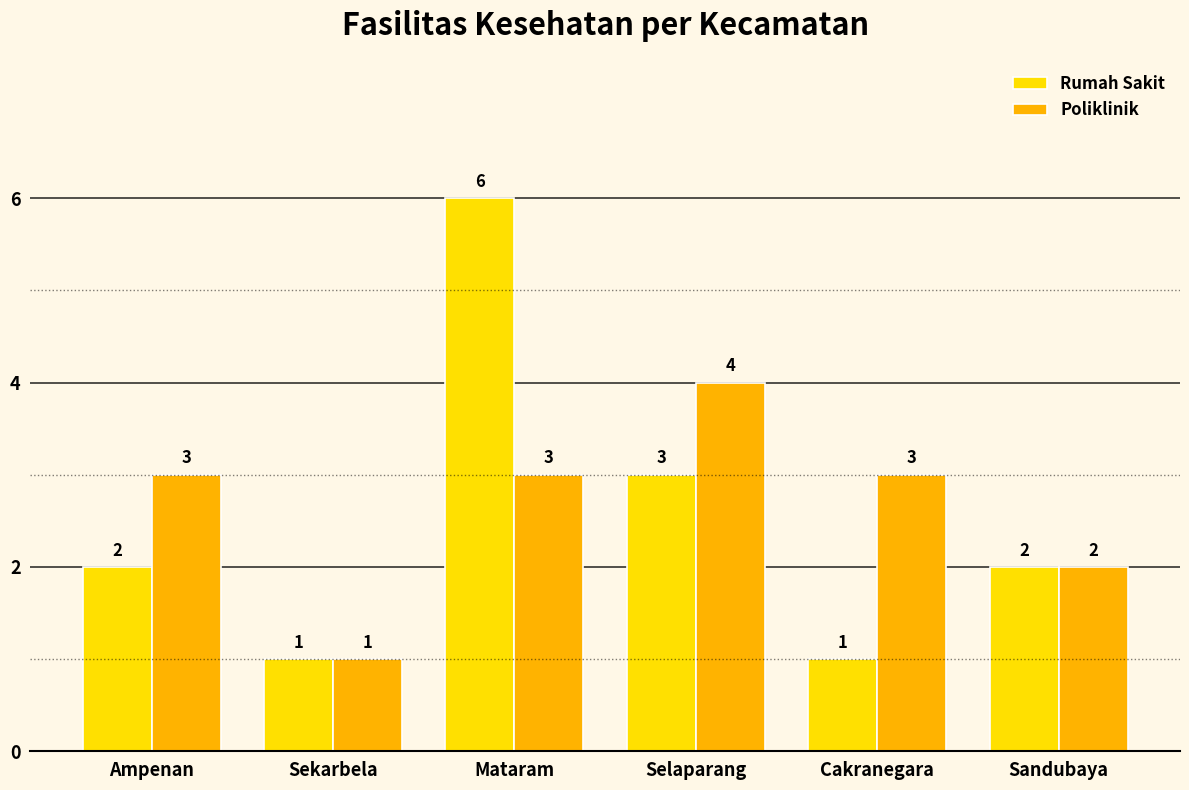

Rank the series at Cakranegara from highest to lowest value.

Poliklinik, Rumah Sakit